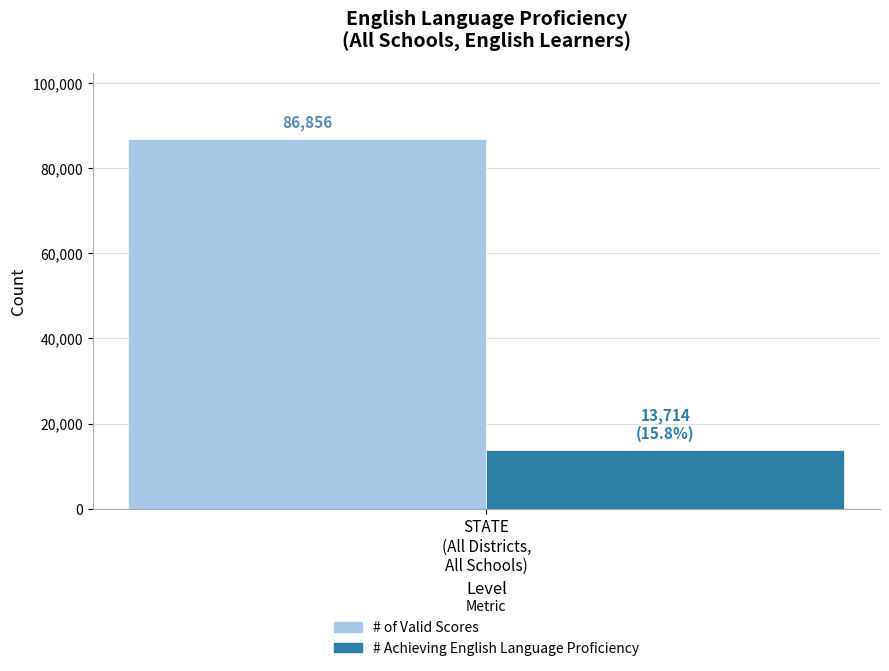

What are all the series names shown in the legend?

# of Valid Scores, # Achieving English Language Proficiency